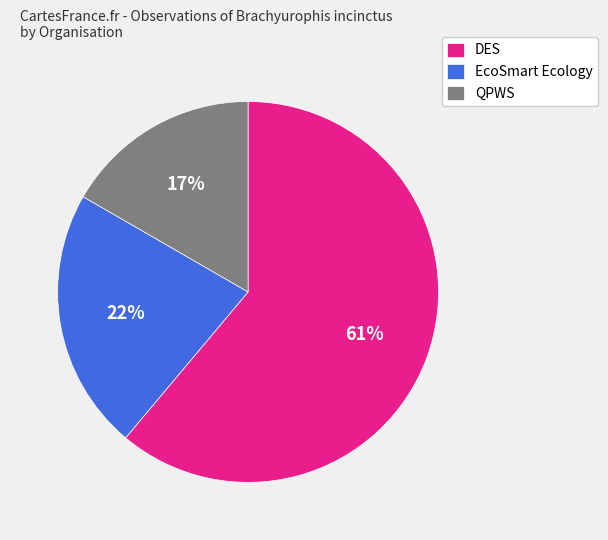

Approximately how many times larger is the value at EcoSmart Ecology compared to QPWS?

1.3